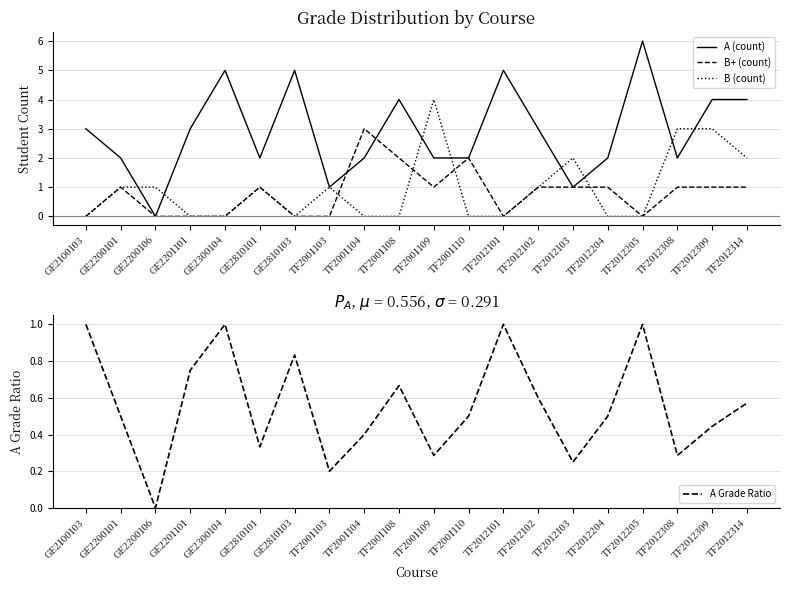

How many times do B+ (count) and A (count) cross each other?

2